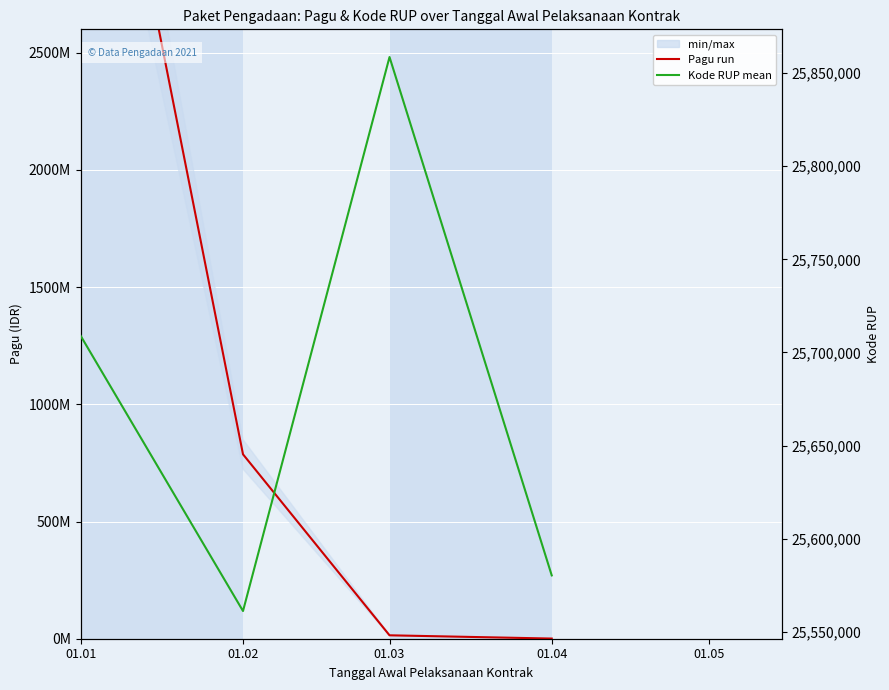

How many lines are shown in the chart?

2